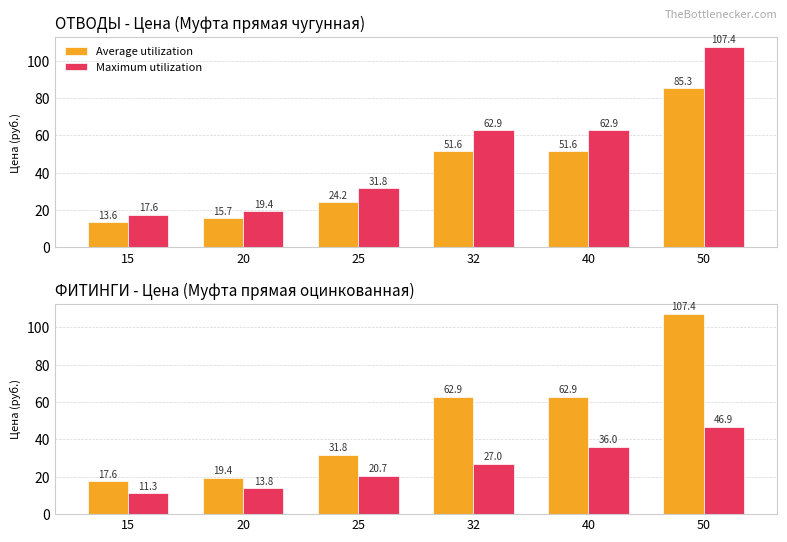

List the labels in order of Maximum utilization value, smallest first.

15, 20, 25, 32, 40, 50